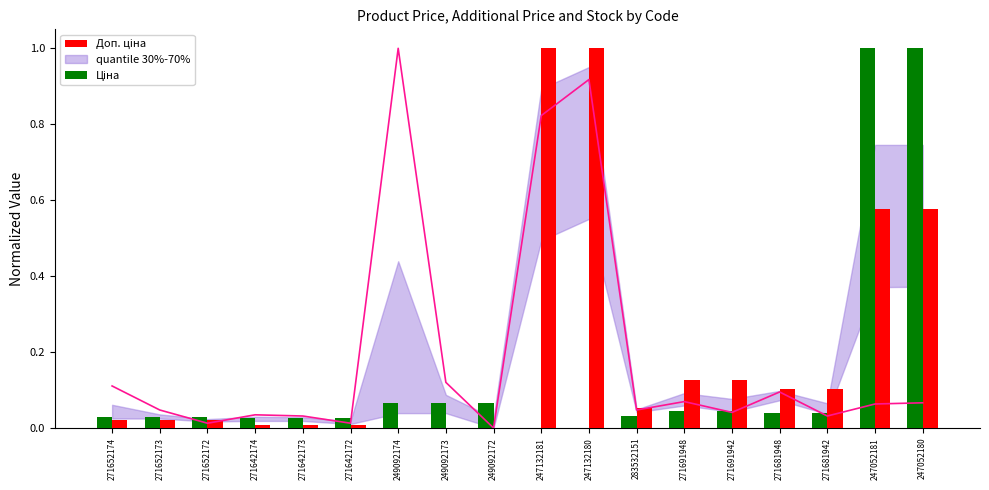

What is the difference between the Доп. ціна values at 271681948 and 247132180?

0.9